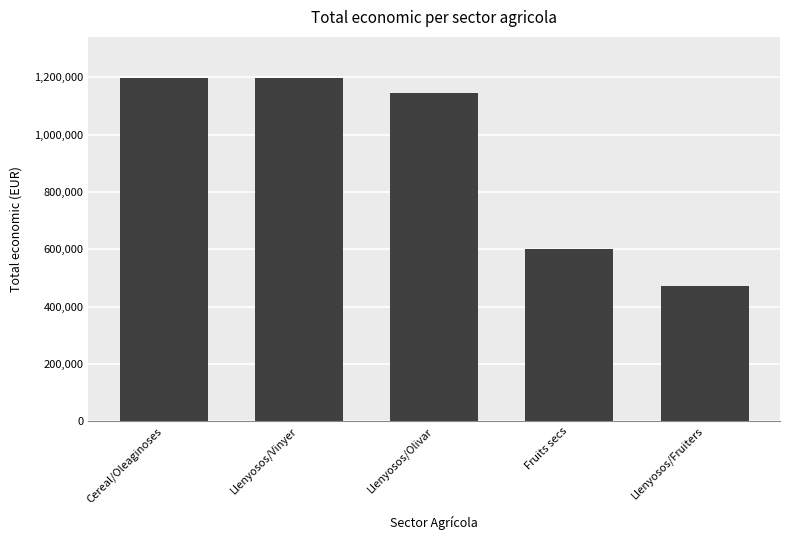

What is the change in value from Cereal/Oleaginoses to Llenyosos/Fruiters?

-727145